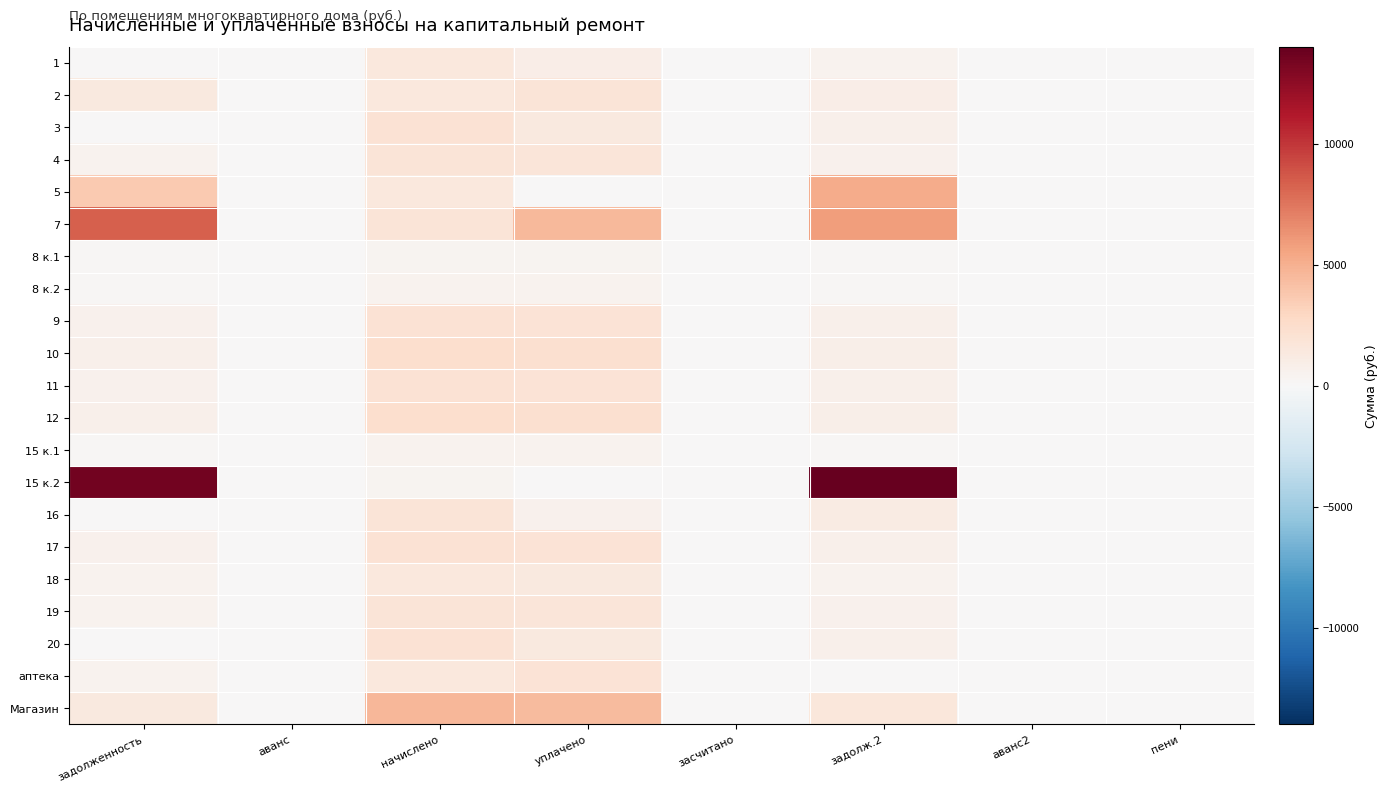

At which category is the sum across all series the highest?

задолж.2